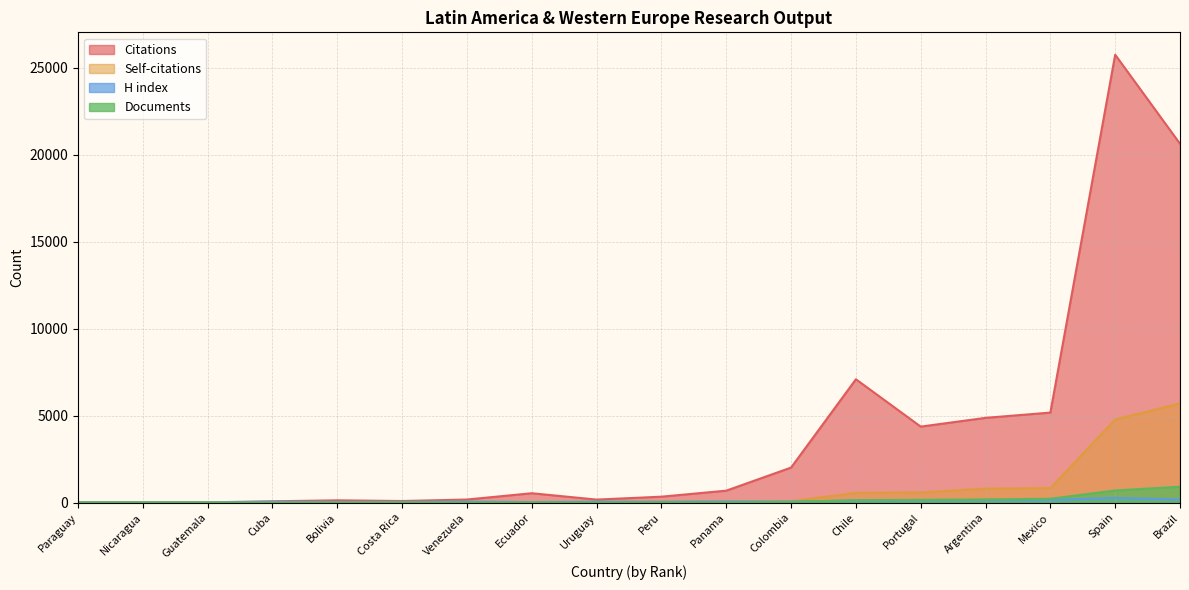

Rank the categories by Self-citations value from highest to lowest.

Brazil, Spain, Mexico, Argentina, Portugal, Chile, Colombia, Panama, Peru, Uruguay, Ecuador, Bolivia, Venezuela, Costa Rica, Cuba, Paraguay, Guatemala, Nicaragua